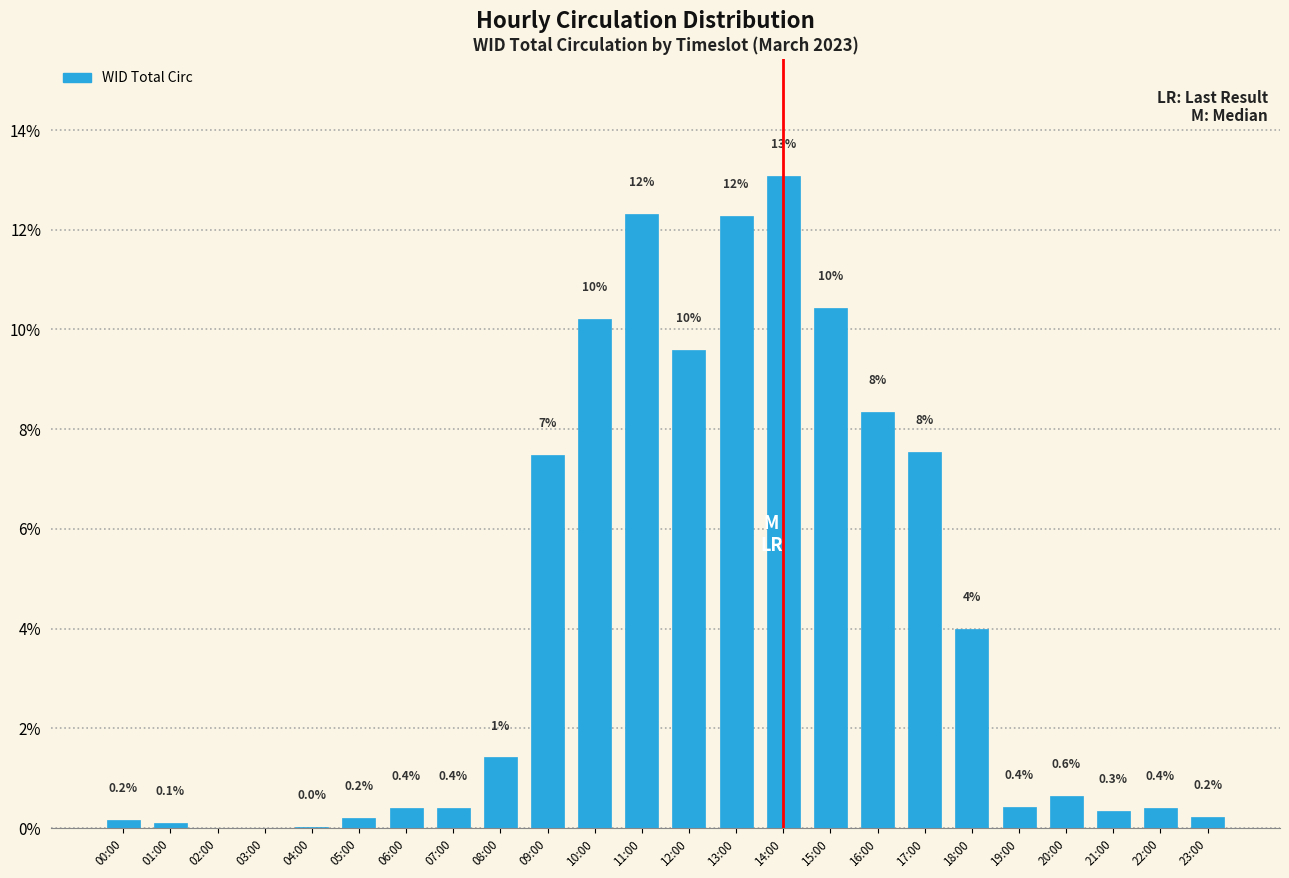

Which category has the highest value across all series?

14:00